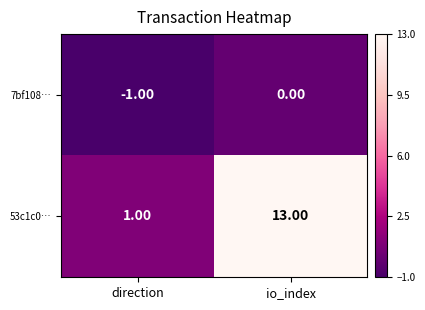

What is the sum of all 53c1c0… values?

14